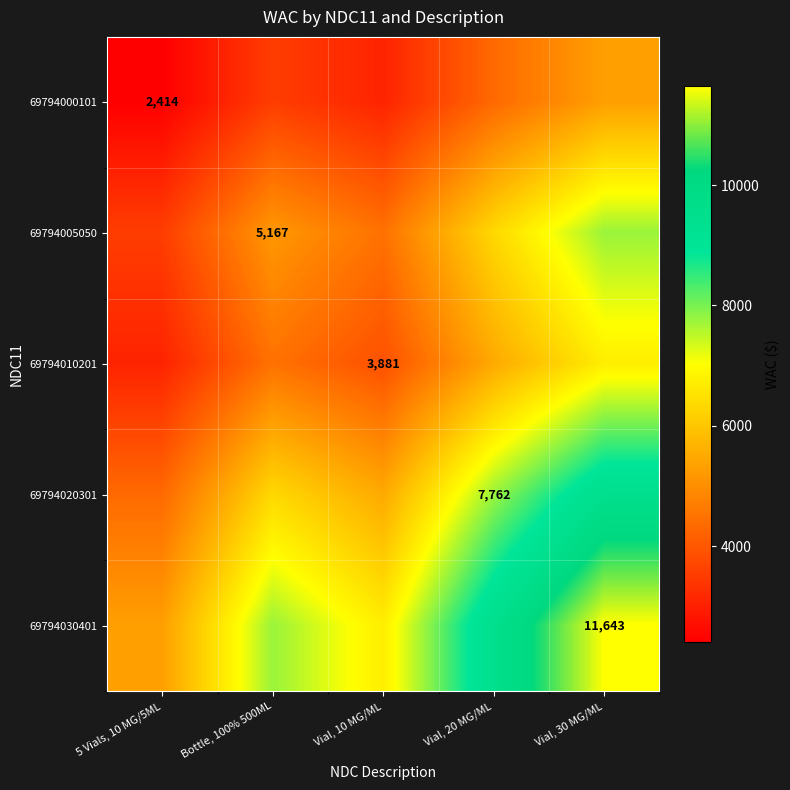

At which category is the sum across all series the highest?

Vial, 30 MG/ML